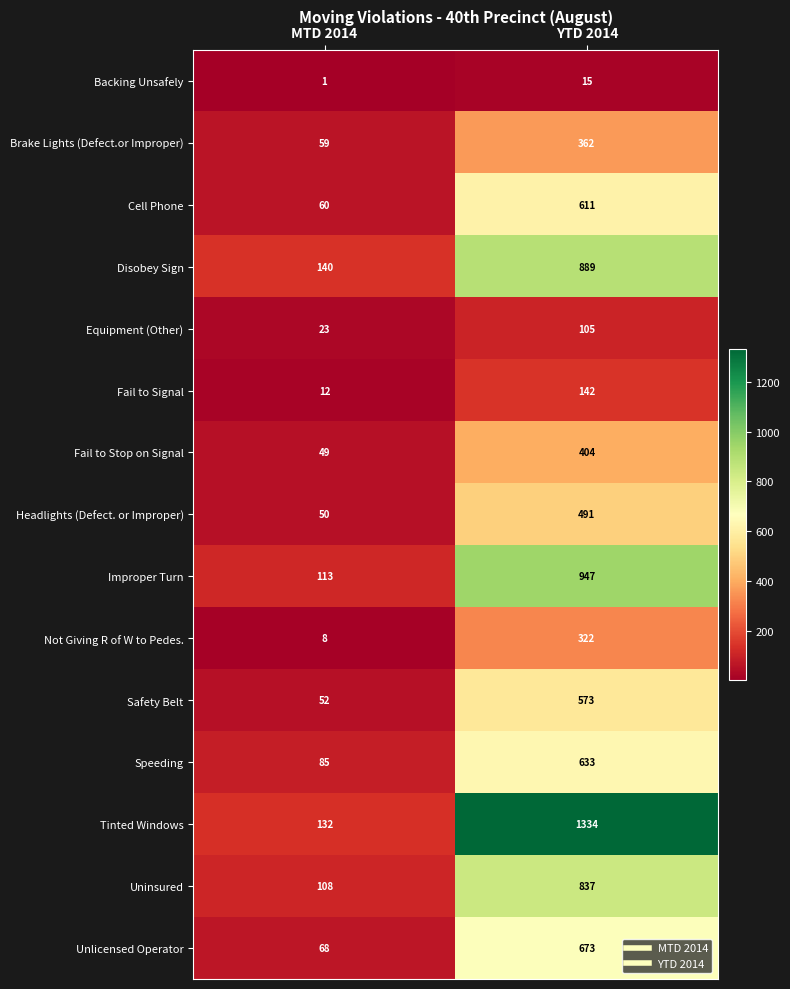

Which category has the lowest value across all series?

MTD 2014